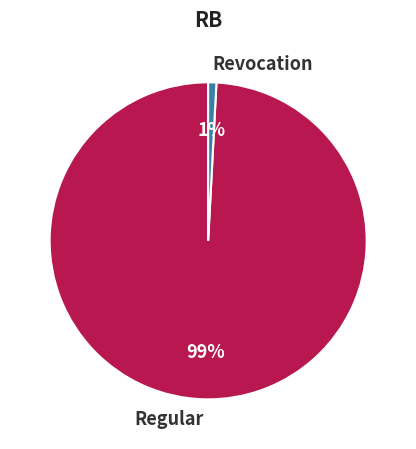

Rank the categories by value from lowest to highest.

Revocation, Regular